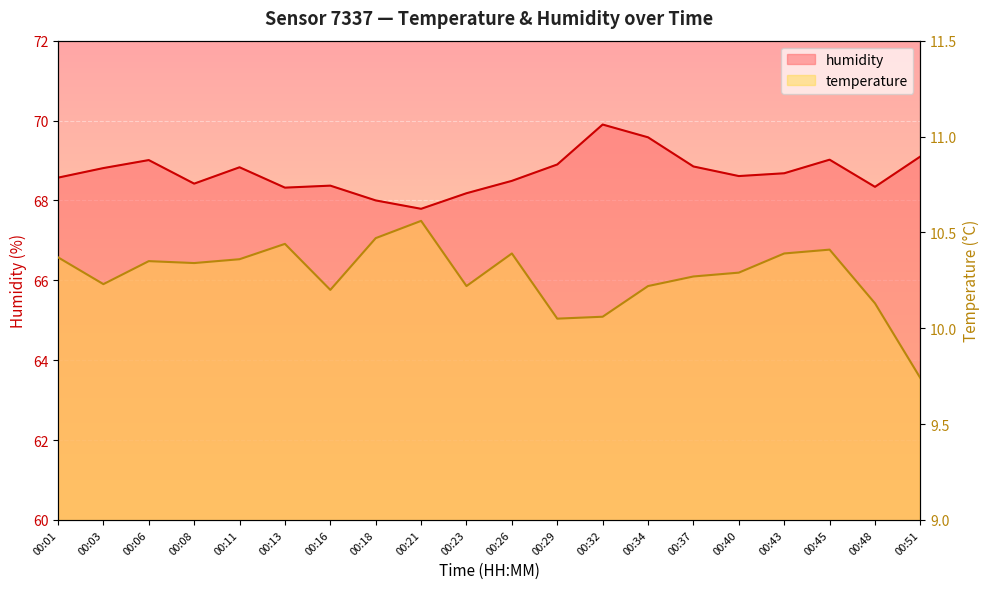

Is the value of humidity at 00:23 greater than the value of temperature at 00:32?

Yes